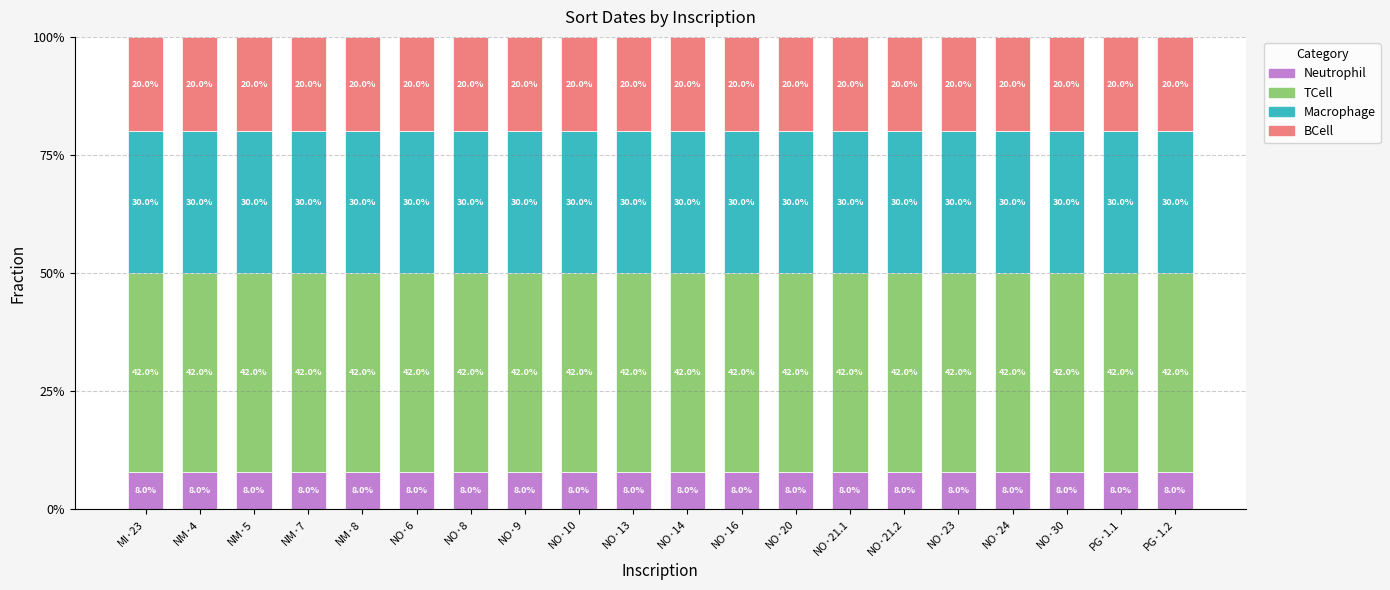

The value of Neutrophil at NO·6 is 4.5. True or false?

False